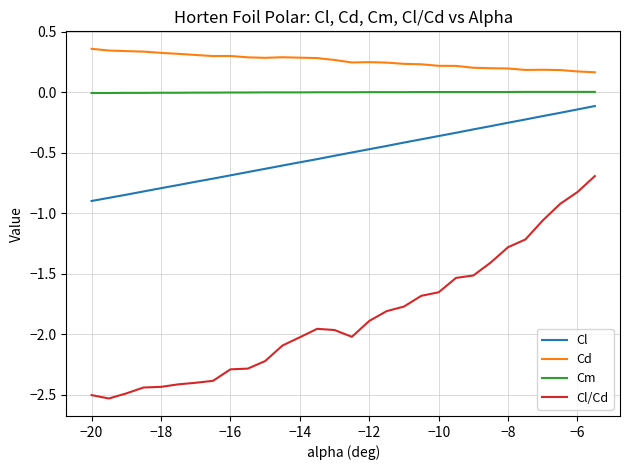

True or false: Cm and Cl/Cd intersect in this chart.

False